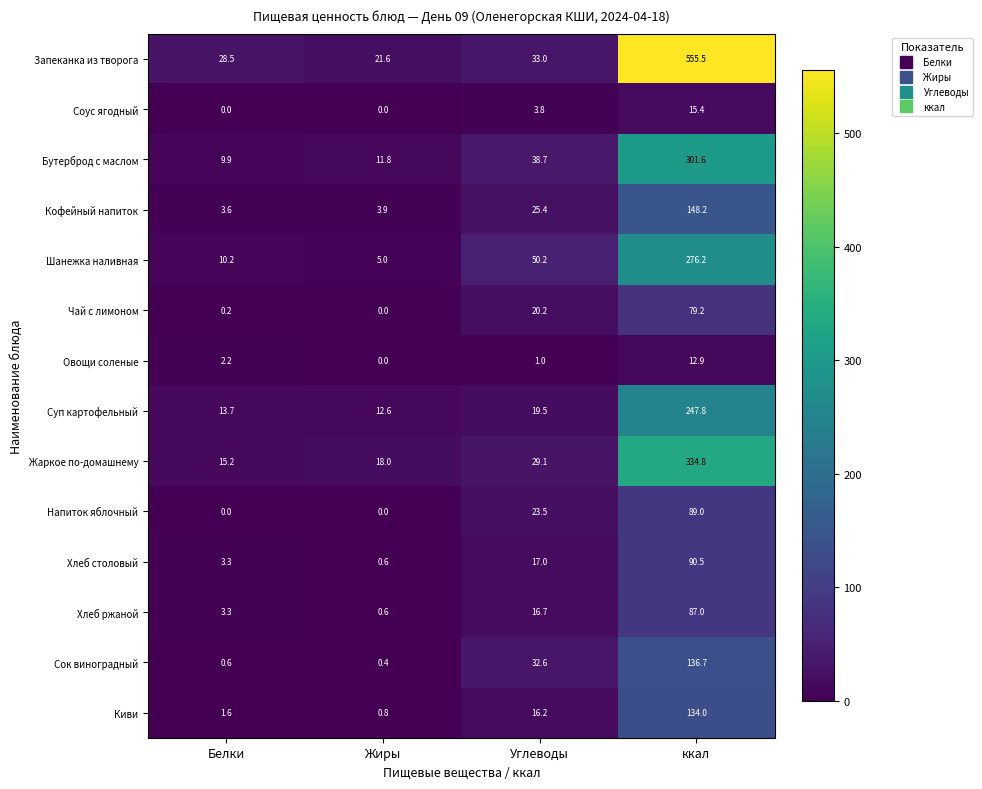

What is the total value across all series at Жиры?

75.3